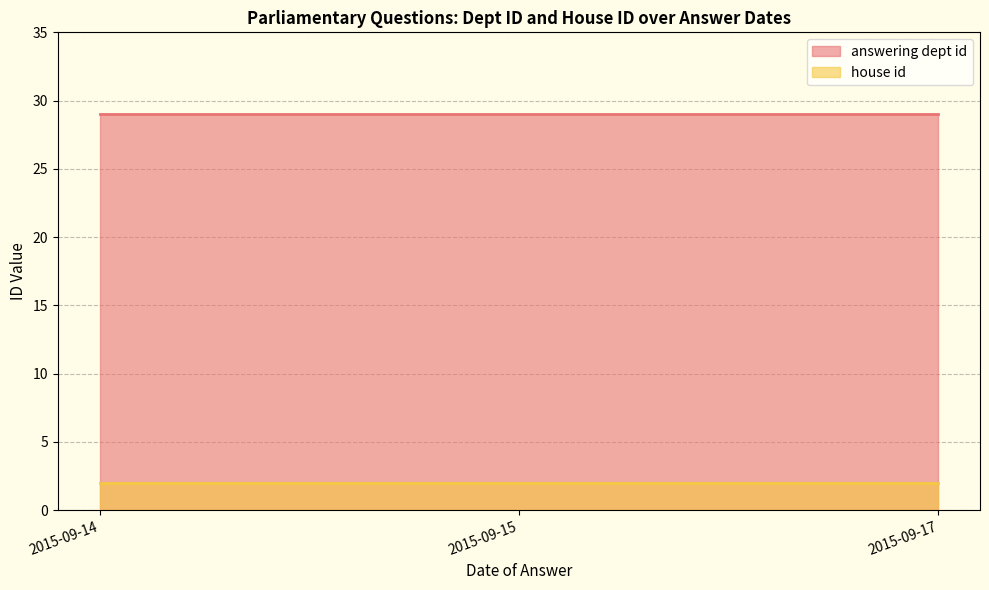

Reading left to right, list all the values displayed in this chart.

answering dept id: 2015-09-14=29	2015-09-15=29	2015-09-17=29
house id: 2015-09-14=2	2015-09-15=2	2015-09-17=2